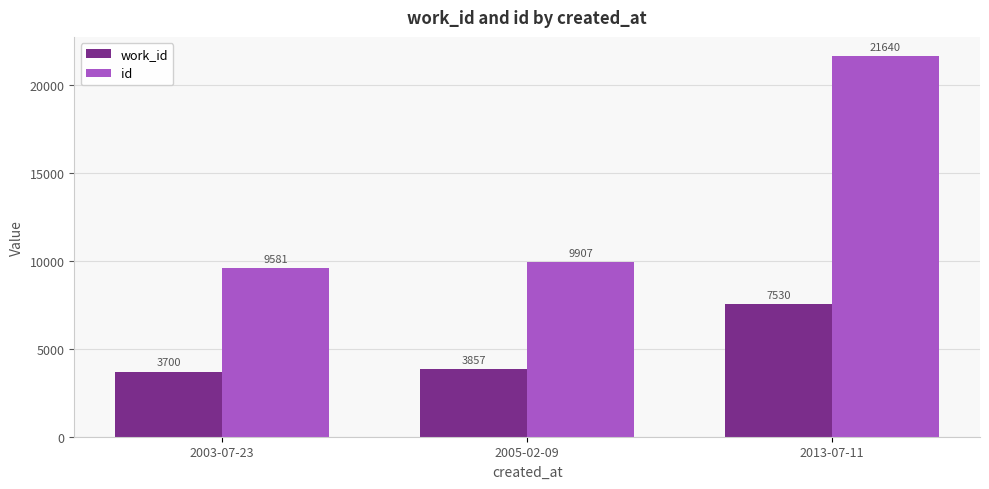

What is the approximate value of id at 2003-07-23, to the nearest 10?

9580